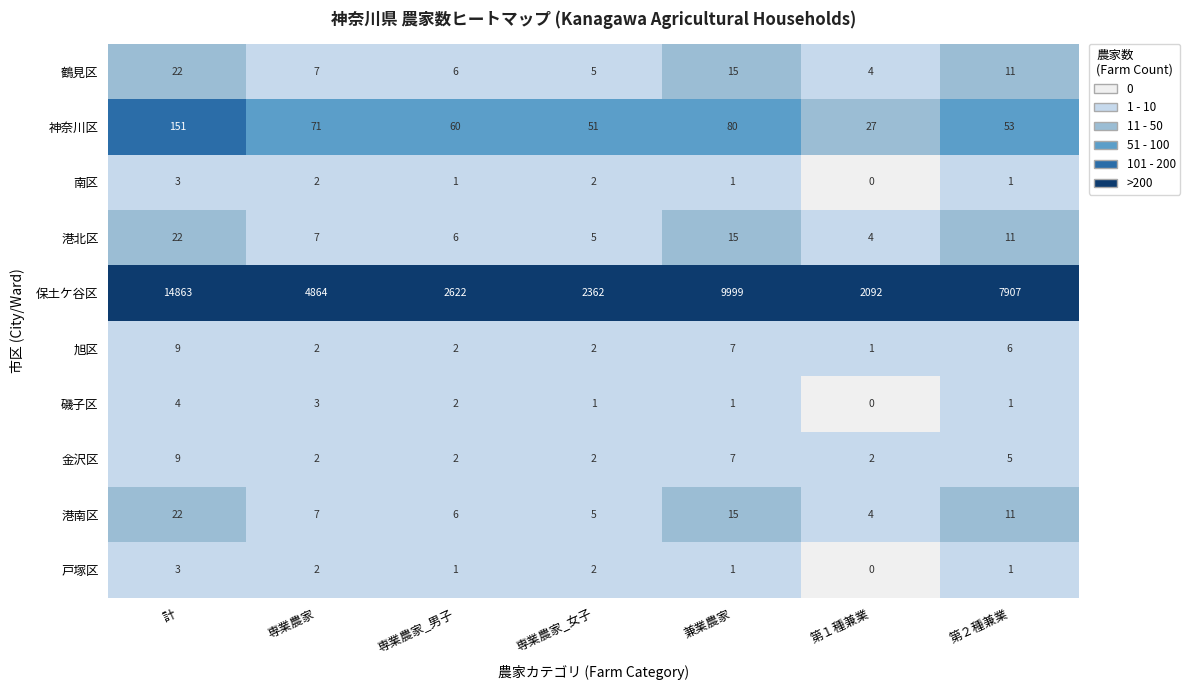

What is the spread (max minus min) of values at 第２種兼業?

7906